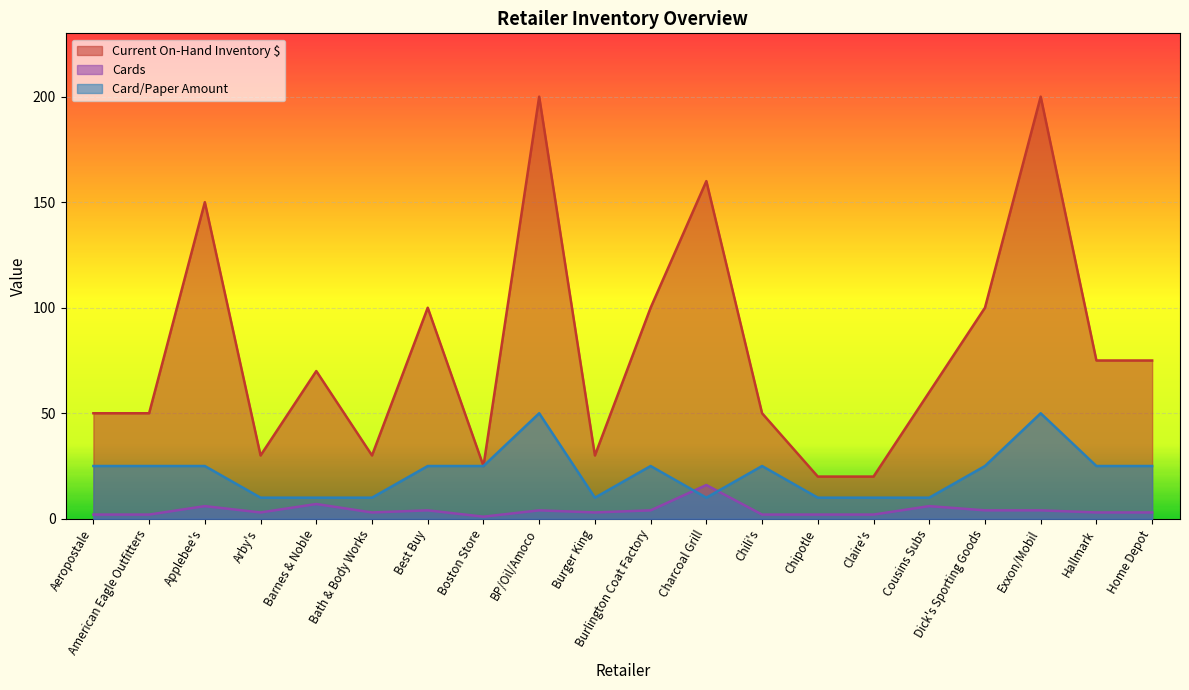

Rank the series by their maximum value, from lowest to highest.

Cards, Card/Paper Amount, Current On-Hand Inventory $